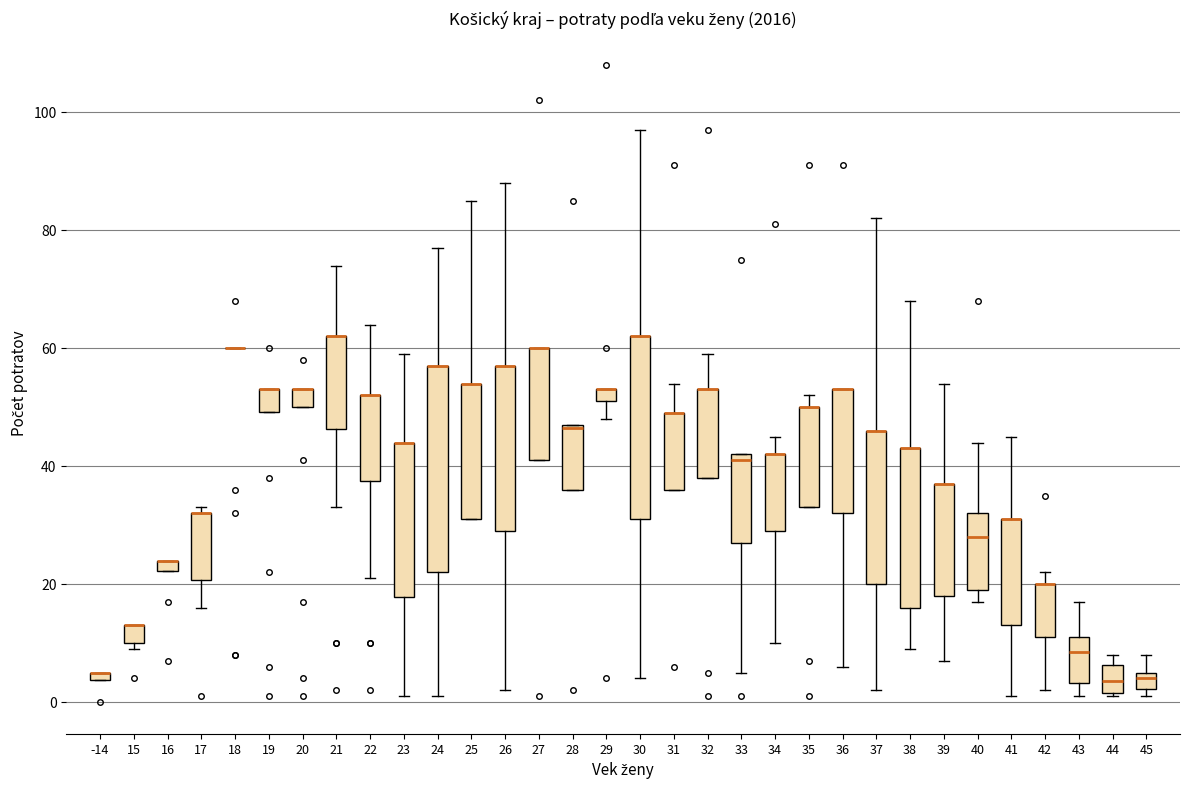

Where does the lower whisker of the box at x = 17 end on the y-axis? The values are not printed on the chart, so give them approximately, as read against the axis.

16